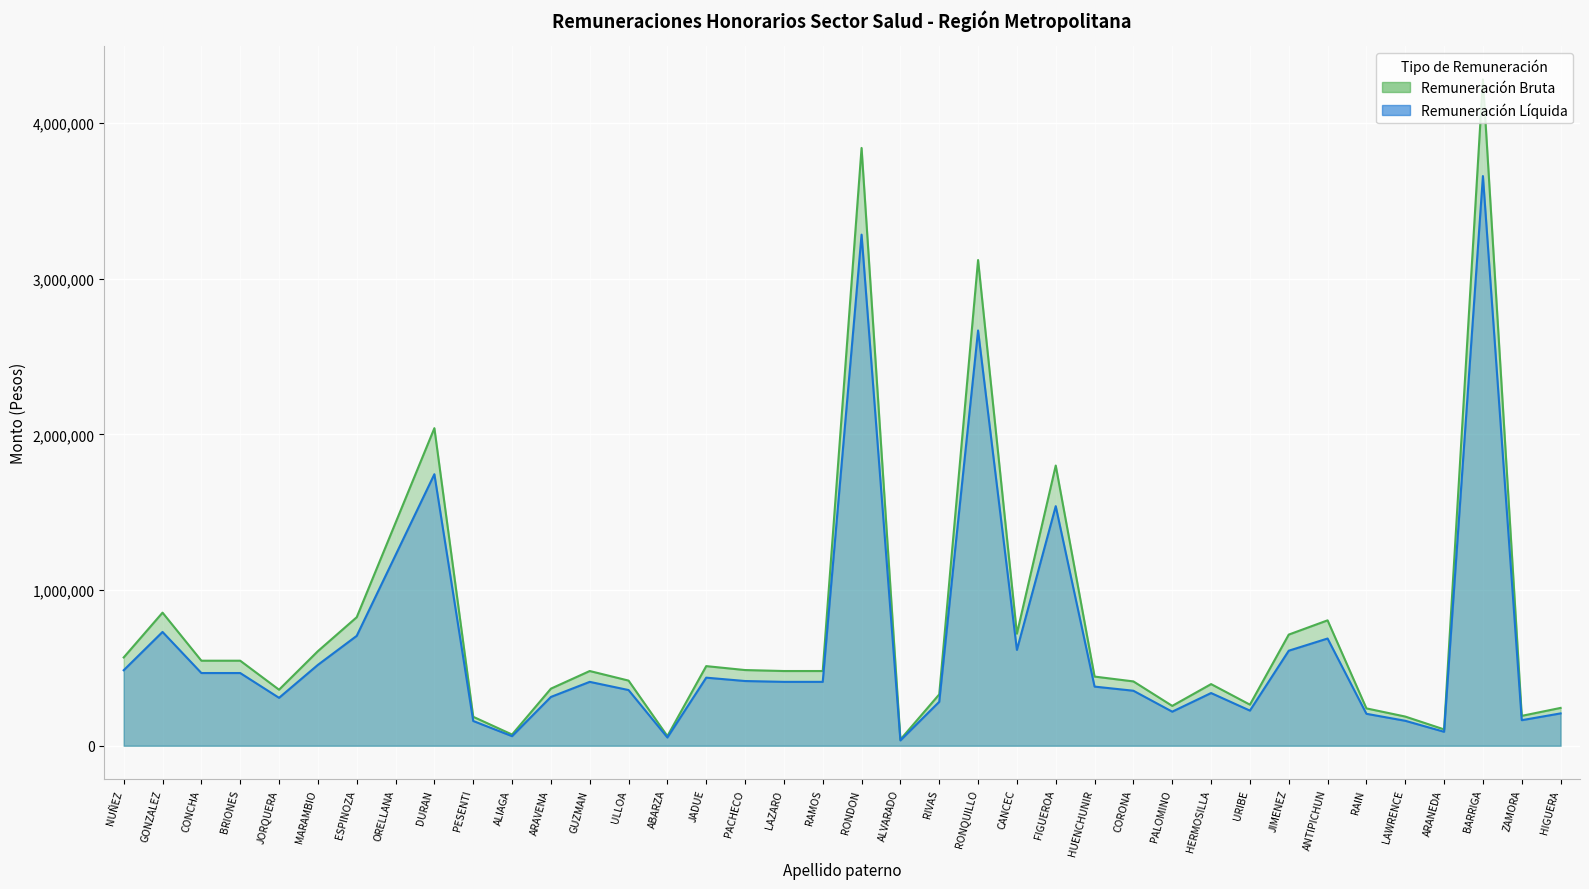

True or false: Remuneración líquida mensualizada and Remuneración Bruta mensualizada intersect in this chart.

False